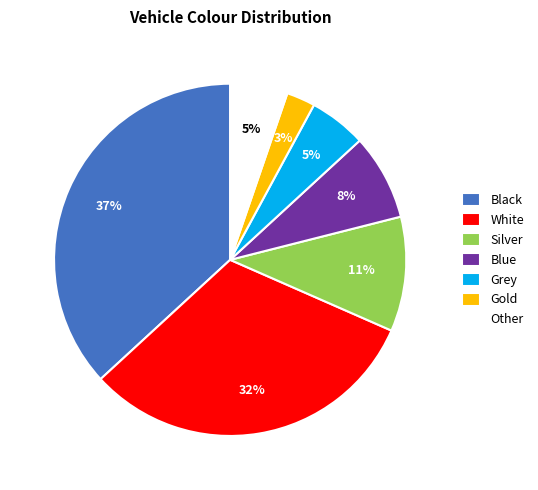

Does Silver account for over 50% of the chart?

No